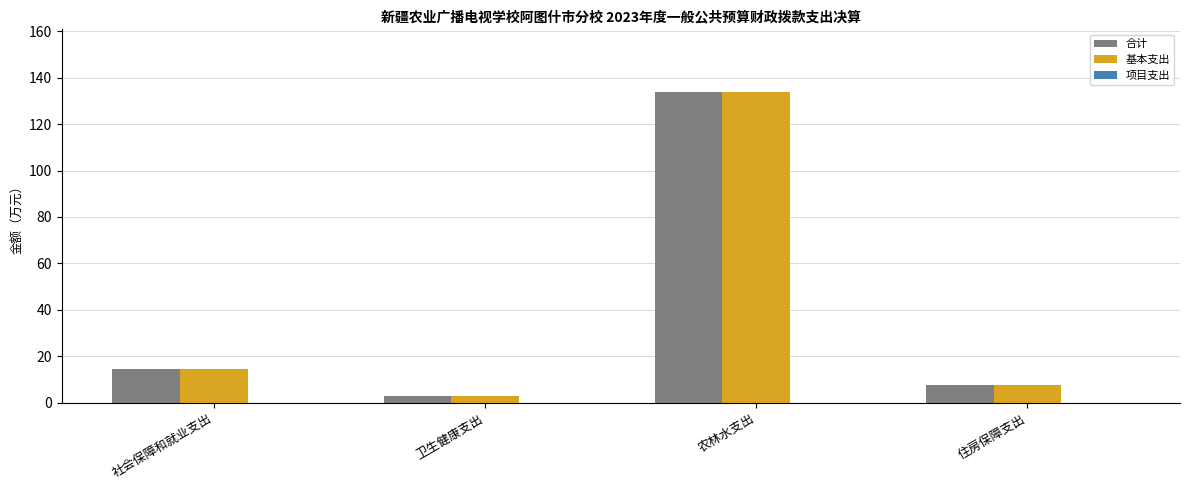

How many categories are shown in the chart?

4